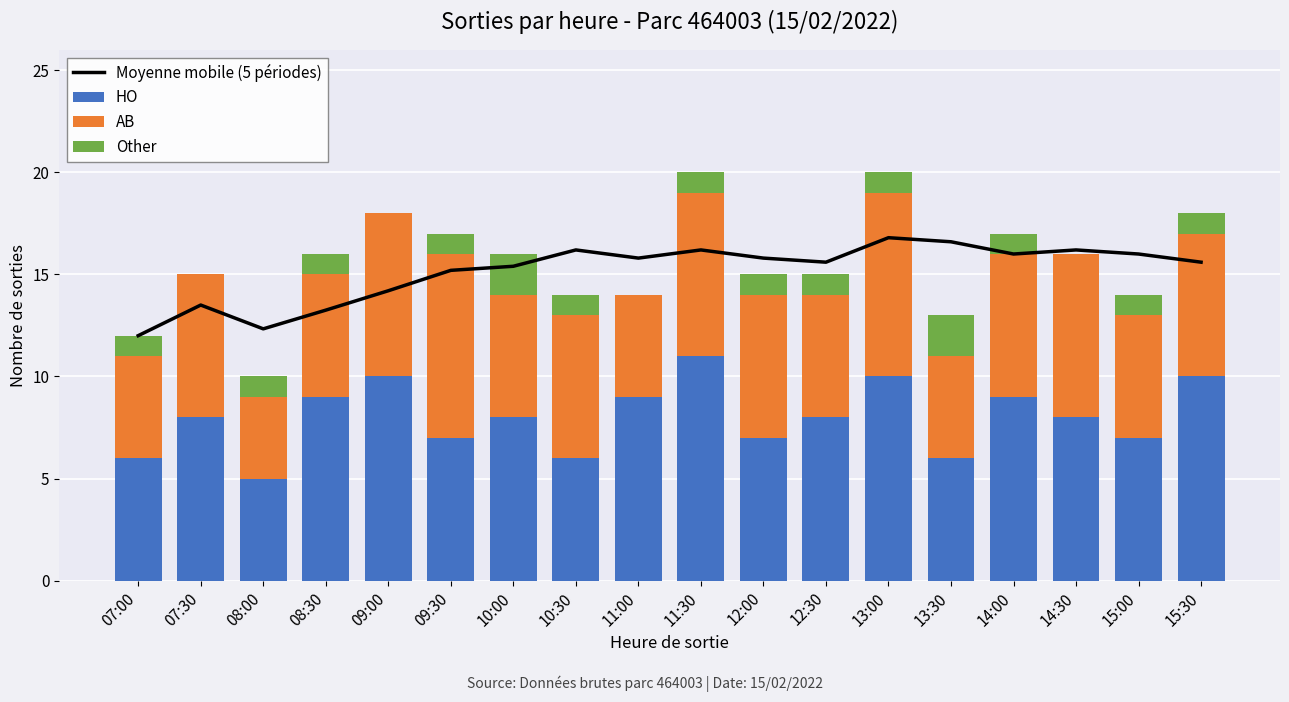

List the labels in order of HO value, smallest first.

08:00, 07:00, 10:30, 13:30, 09:30, 12:00, 15:00, 07:30, 10:00, 12:30, 14:30, 08:30, 11:00, 14:00, 09:00, 13:00, 15:30, 11:30